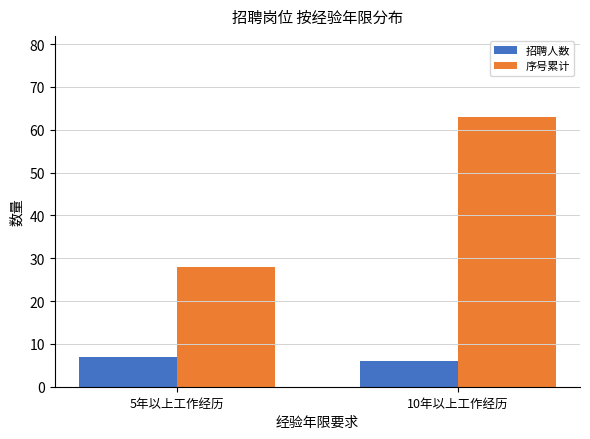

Which category has the lowest value across all series?

10年以上工作经历